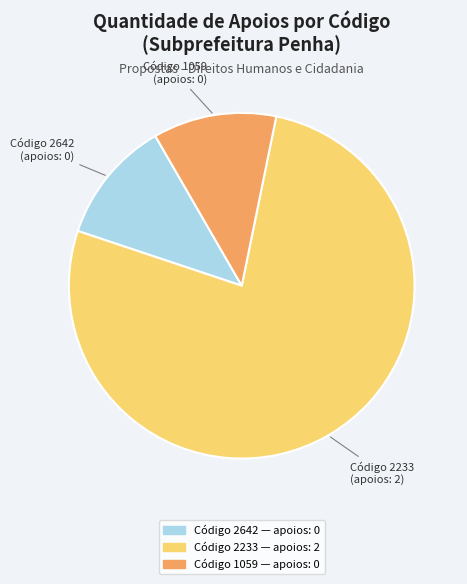

Is there a majority slice in this chart?

Yes